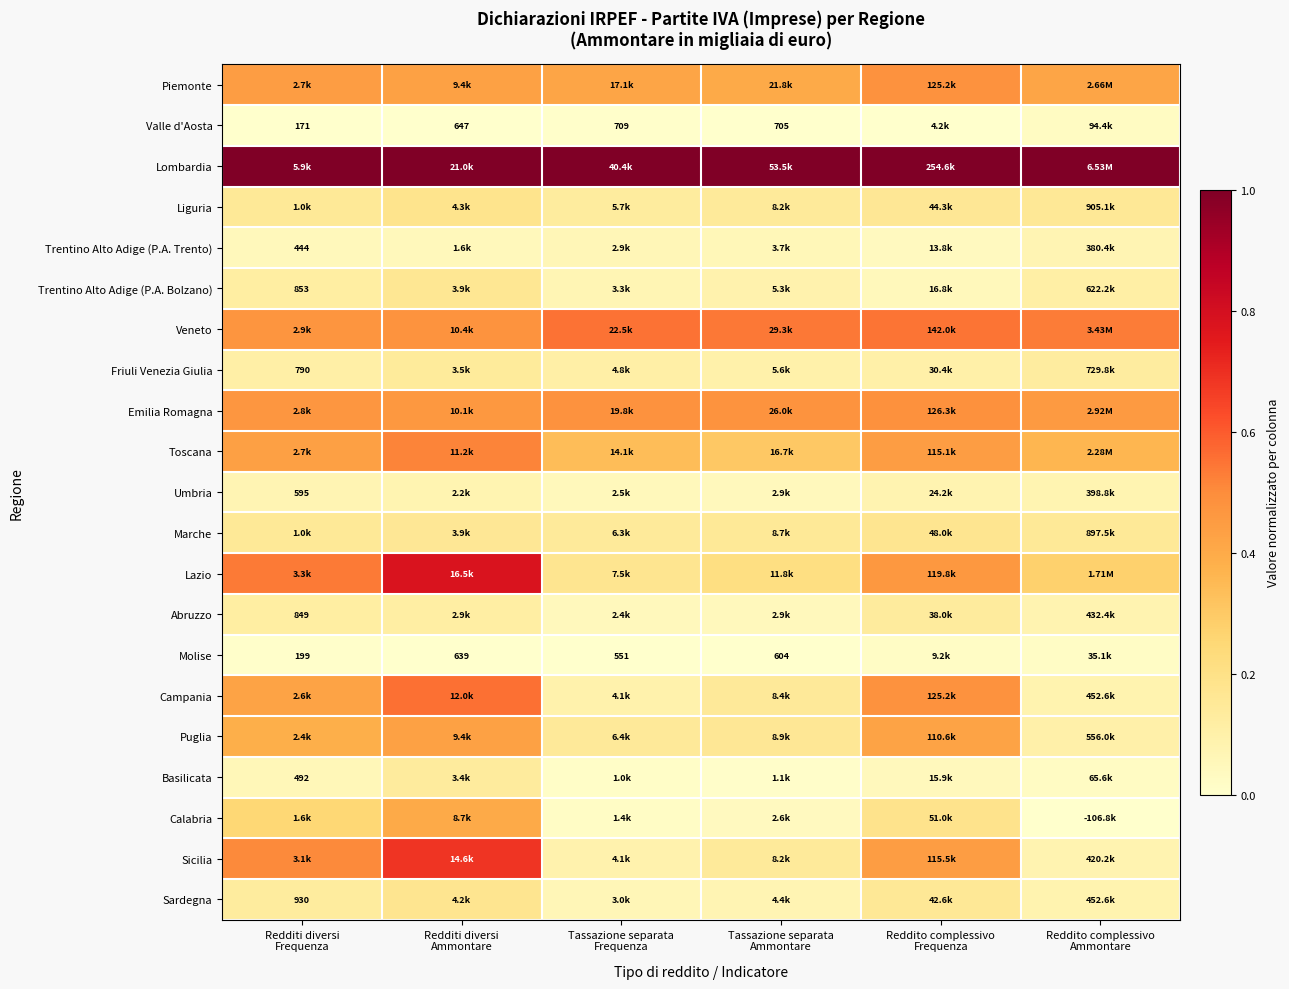

Is the value of Calabria at Reddito complessivo Ammontare greater than the value of Umbria at Reddito complessivo Frequenza?

No